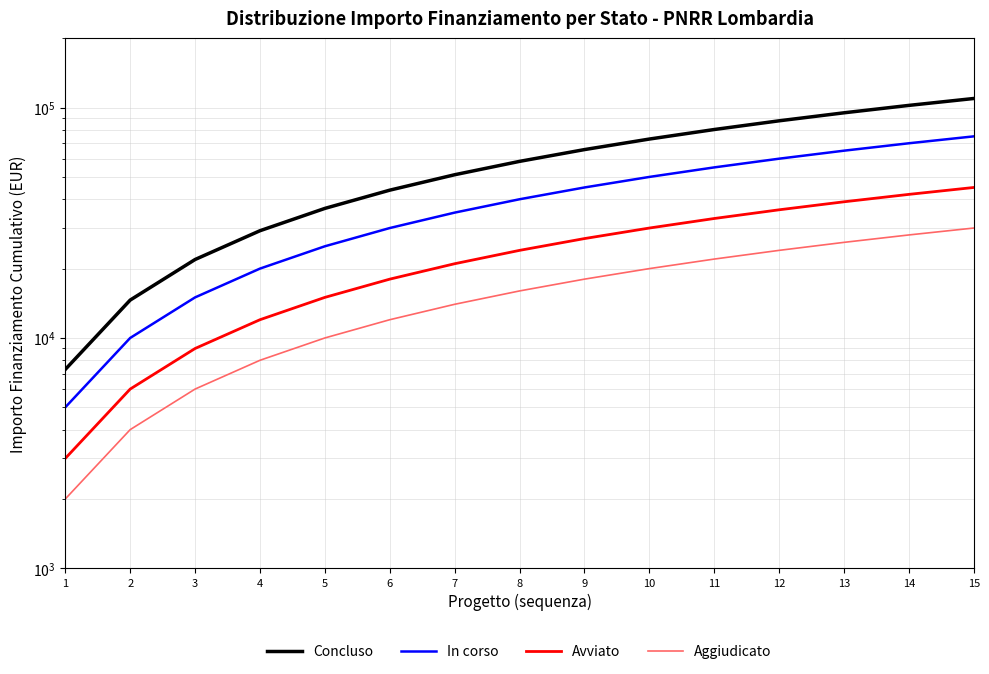

Which series has the widest spread of values?

Concluso